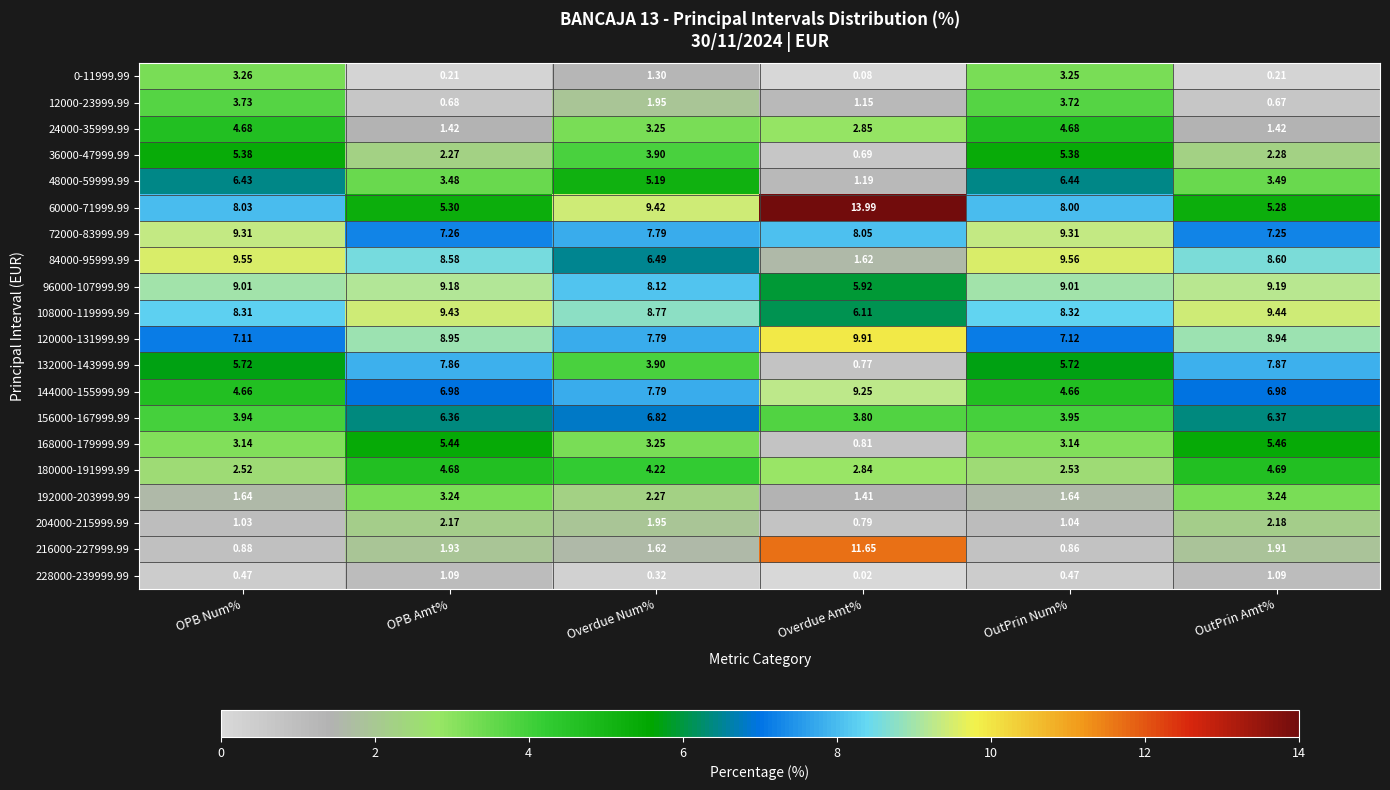

Is the value of 192000-203999.99 at OPB Amt% greater than the value of 156000-167999.99 at Overdue Num%?

No